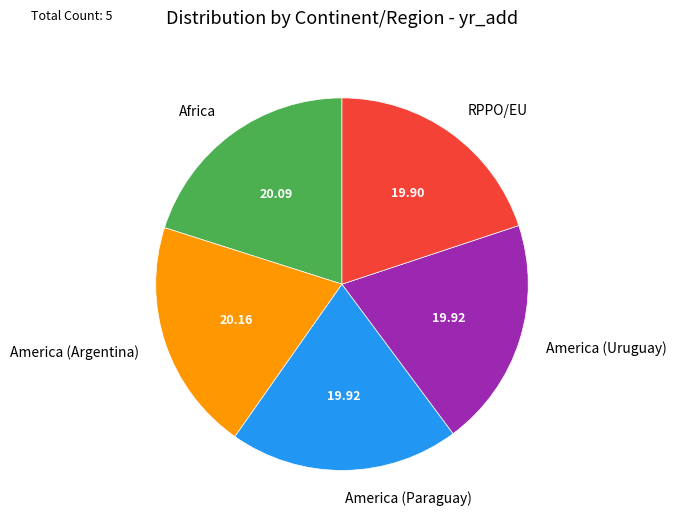

How many segments does this pie chart have?

5